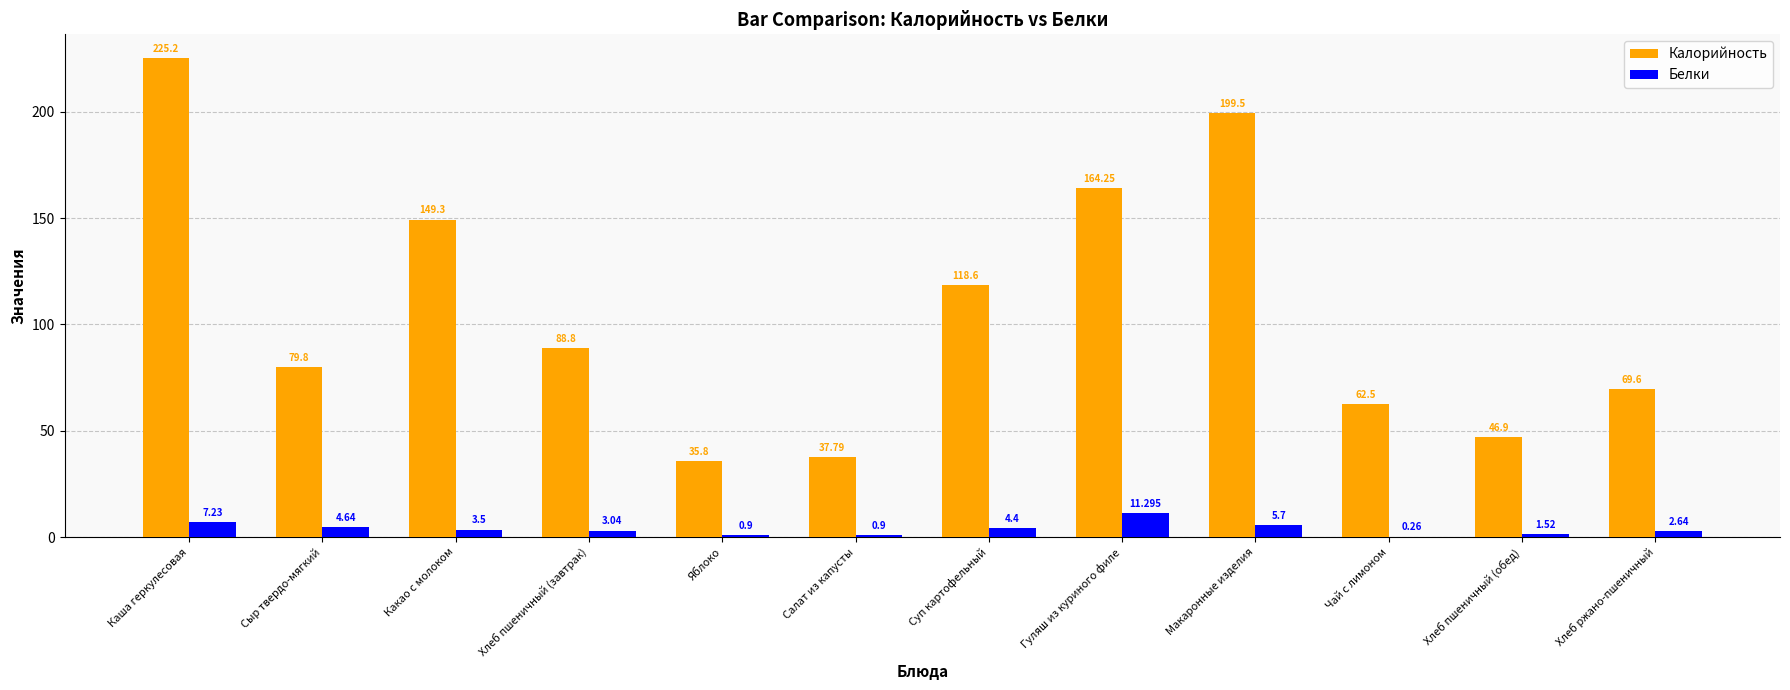

Between Гуляш из куриного филе and Хлеб пшеничный (обед), which series saw the biggest shift?

Калорийность